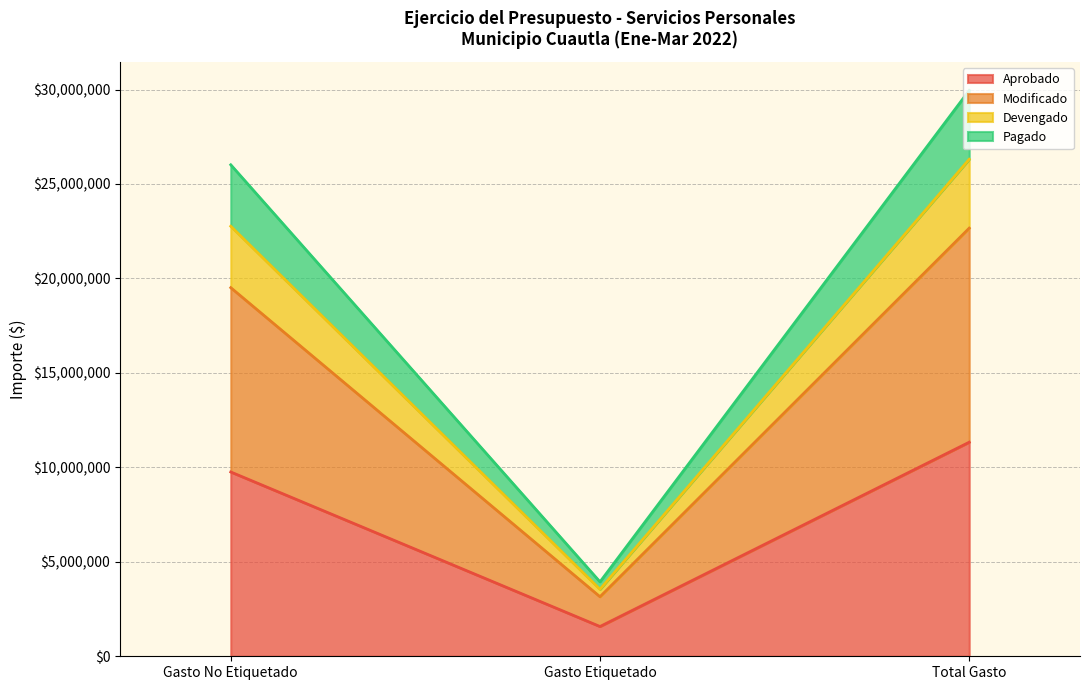

At which category is the sum across all series the highest?

Total Gasto